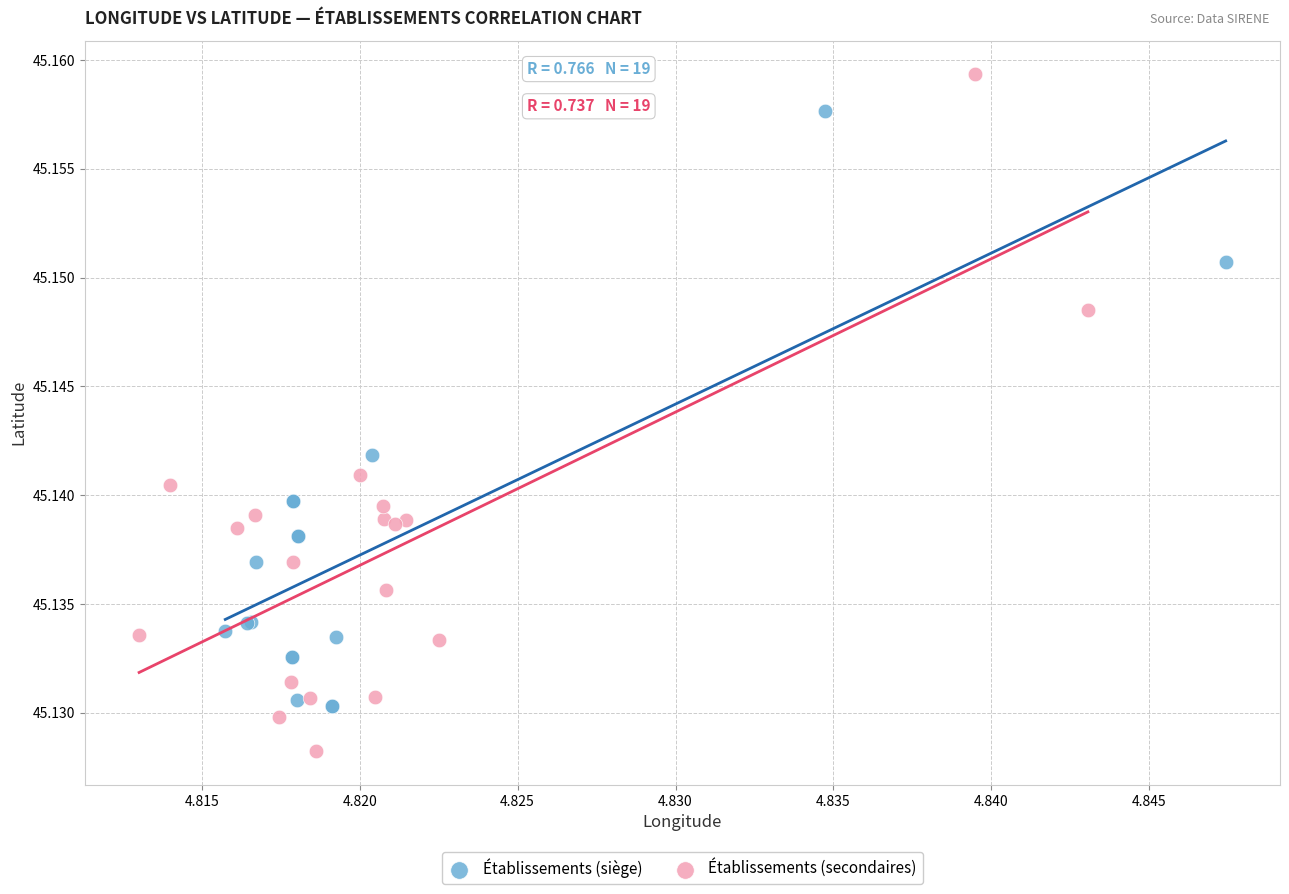

Which series has the largest Y range (max minus min)?

Établissements (secondaires)